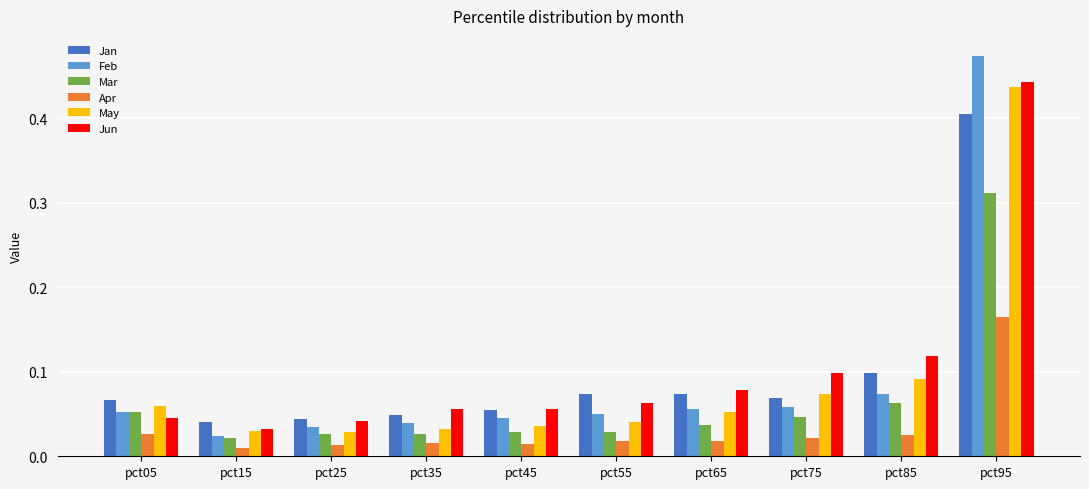

Where is Jan nearest to the value 0?

pct15